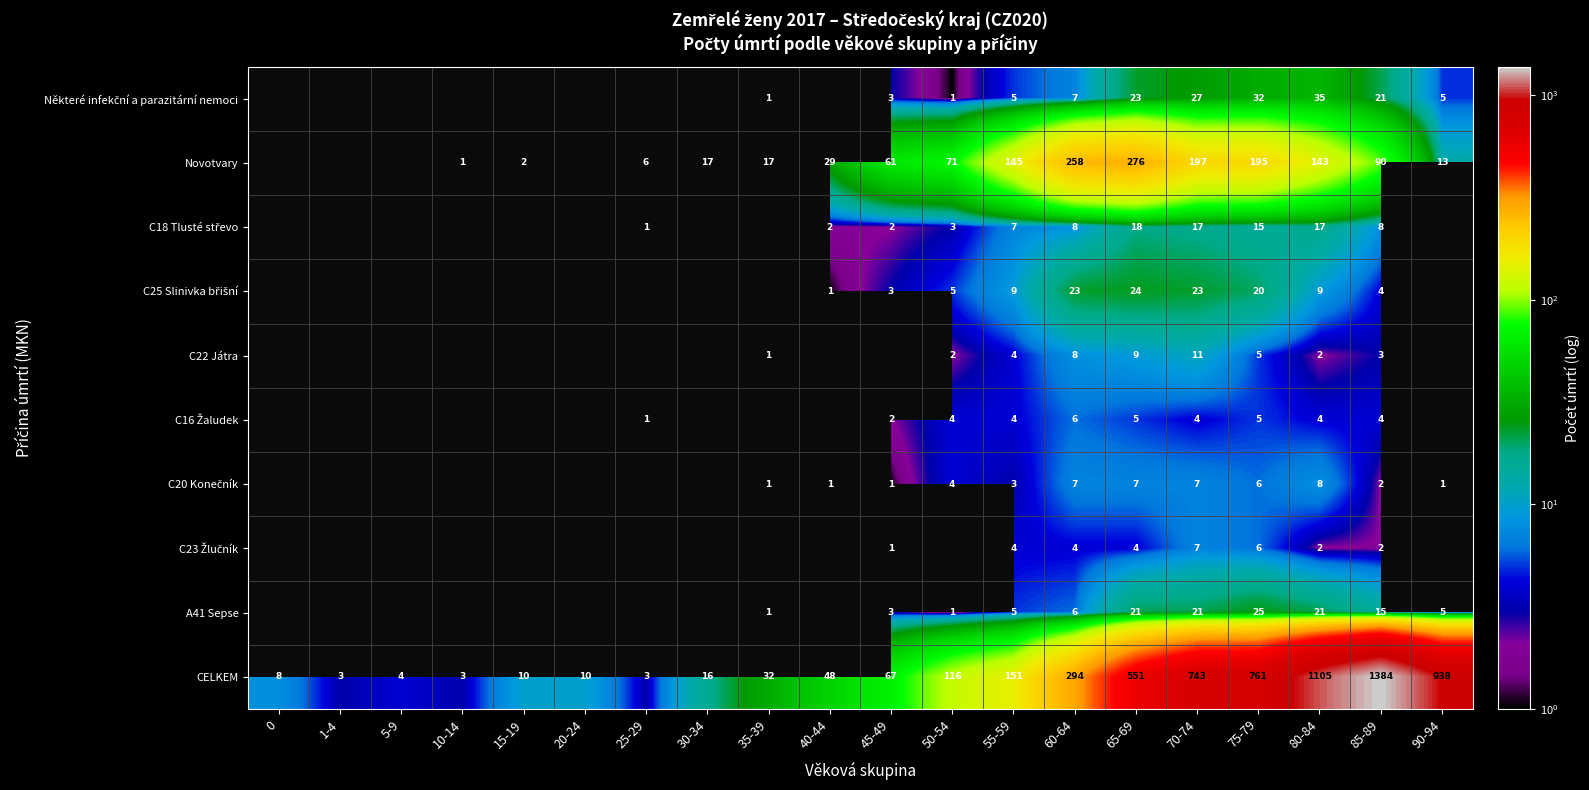

Where is CELKEM nearest to the value 693?

70-74